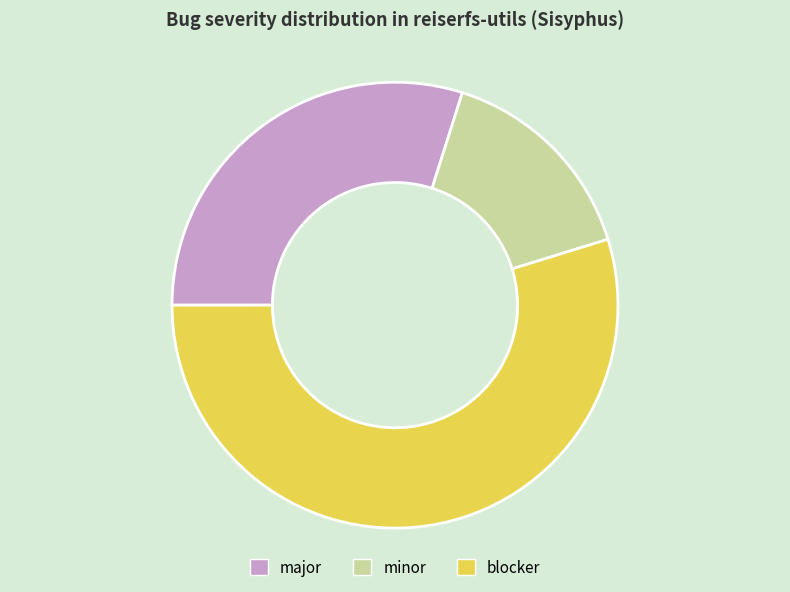

Count the number of slices in the pie.

3